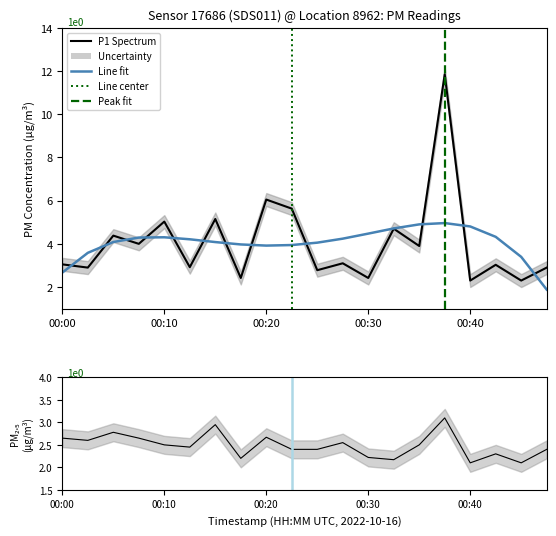

Rank the series at 00:40 from lowest to highest value.

P2, P1